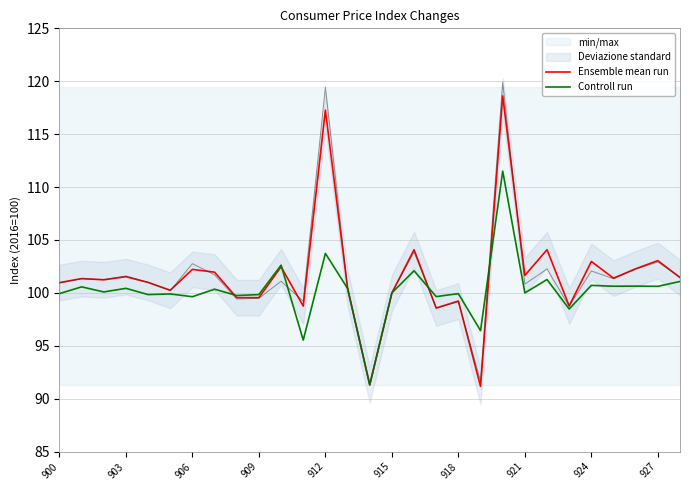

True or false: Ensemble mean run has a value of 40.5 at 26.

False